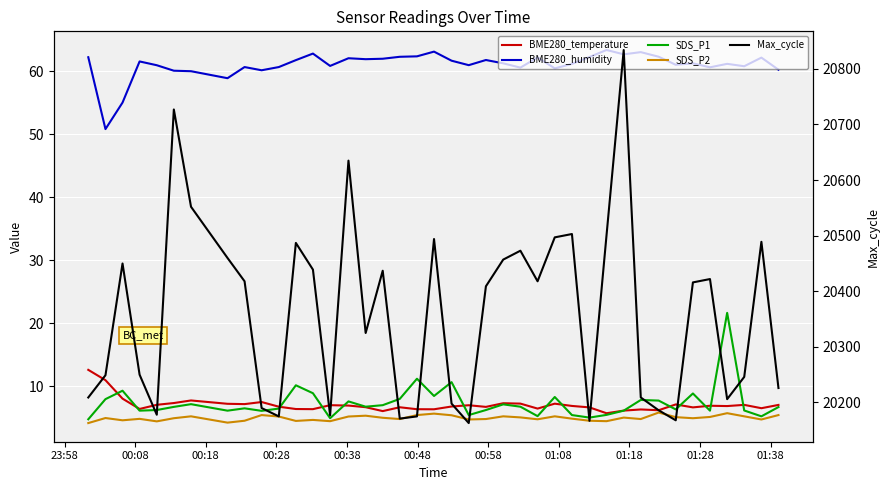

Reading left to right, what are all the values shown in this chart?

BME280_temperature: 12.6	10.9	8.0	6.4	7.0	7.3	7.7	7.2	7.1	7.5	6.7	6.4	6.3	7.0	6.9	6.7	6.0	6.6	6.3	6.3	6.8	7.0	6.7	7.3	7.2	6.4	7.2	6.8	6.6	5.7	6.1	6.3	6.2	7.1	6.6	6.9	6.8	7.0	6.5	7.0
BME280_humidity: 62.2	50.8	55.0	61.5	61.0	60.1	60.0	58.9	60.7	60.1	60.7	61.8	62.8	60.8	62.1	61.9	62.0	62.3	62.4	63.1	61.7	61.0	61.8	61.2	60.6	62.2	60.5	61.2	62.3	63.4	62.7	63.0	62.3	61.0	61.2	60.6	61.2	60.8	62.2	60.2
SDS_P1: 4.7	7.9	9.3	6.1	6.2	6.7	7.1	6.1	6.5	6.1	6.4	10.1	8.9	4.9	7.6	6.7	7.0	8.0	11.2	8.4	10.6	5.4	6.2	7.1	6.7	5.2	8.3	5.4	5.0	5.4	6.1	7.8	7.7	6.3	8.8	6.1	21.6	6.1	5.2	6.7
SDS_P2: 4.1	4.9	4.6	4.8	4.4	4.9	5.2	4.2	4.5	5.4	5.2	4.5	4.6	4.4	5.2	5.3	5.0	4.8	5.4	5.6	5.4	4.7	4.8	5.2	5.0	4.7	5.2	4.8	4.5	4.4	5.0	4.8	5.8	5.1	4.9	5.1	5.7	5.2	4.7	5.4
Max_cycle: 20209.0	20249.0	20450.0	20250.0	20178.0	20727.0	20552.0	20460.0	20418.0	20190.0	20175.0	20487.0	20439.0	20177.0	20635.0	20325.0	20437.0	20171.0	20175.0	20494.0	20198.0	20163.0	20409.0	20457.0	20473.0	20418.0	20497.0	20503.0	20167.0	20501.0	20834.0	20209.0	20186.0	20168.0	20416.0	20422.0	20206.0	20246.0	20489.0	20226.0